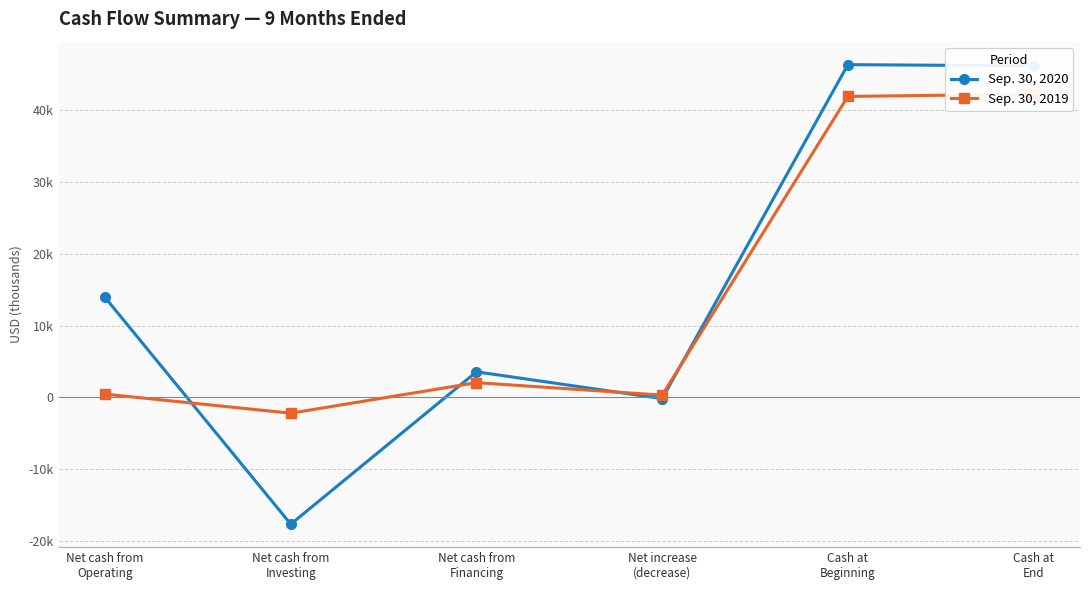

What position from the right is Cash at
End?

1